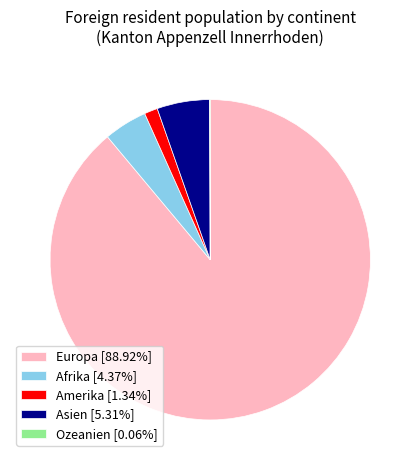

Which has a higher value, Asien or Amerika?

Asien